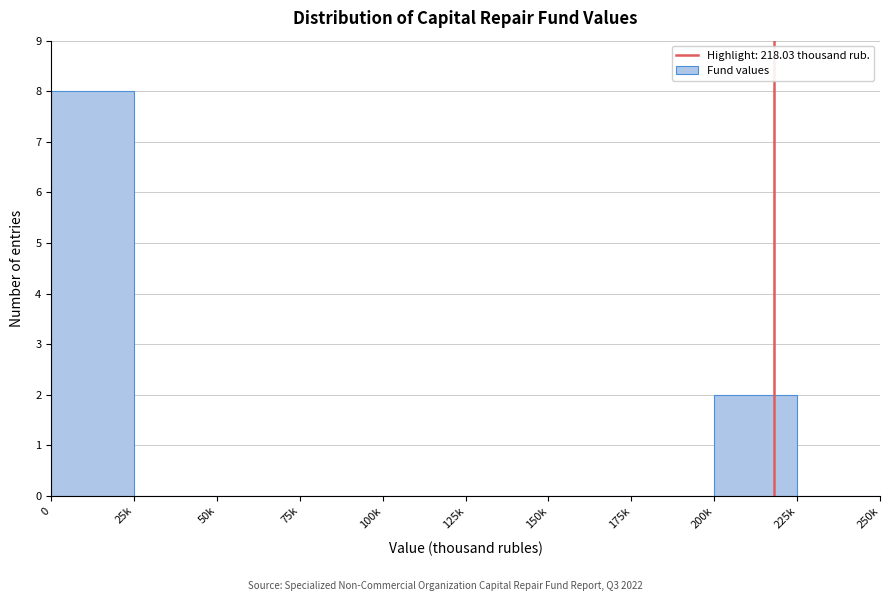

Reading left to right, transcribe all the data shown in this chart.

0=8	25k=0	50k=0	75k=0	100k=0	125k=0	150k=0	175k=0	200k=2	225k=0